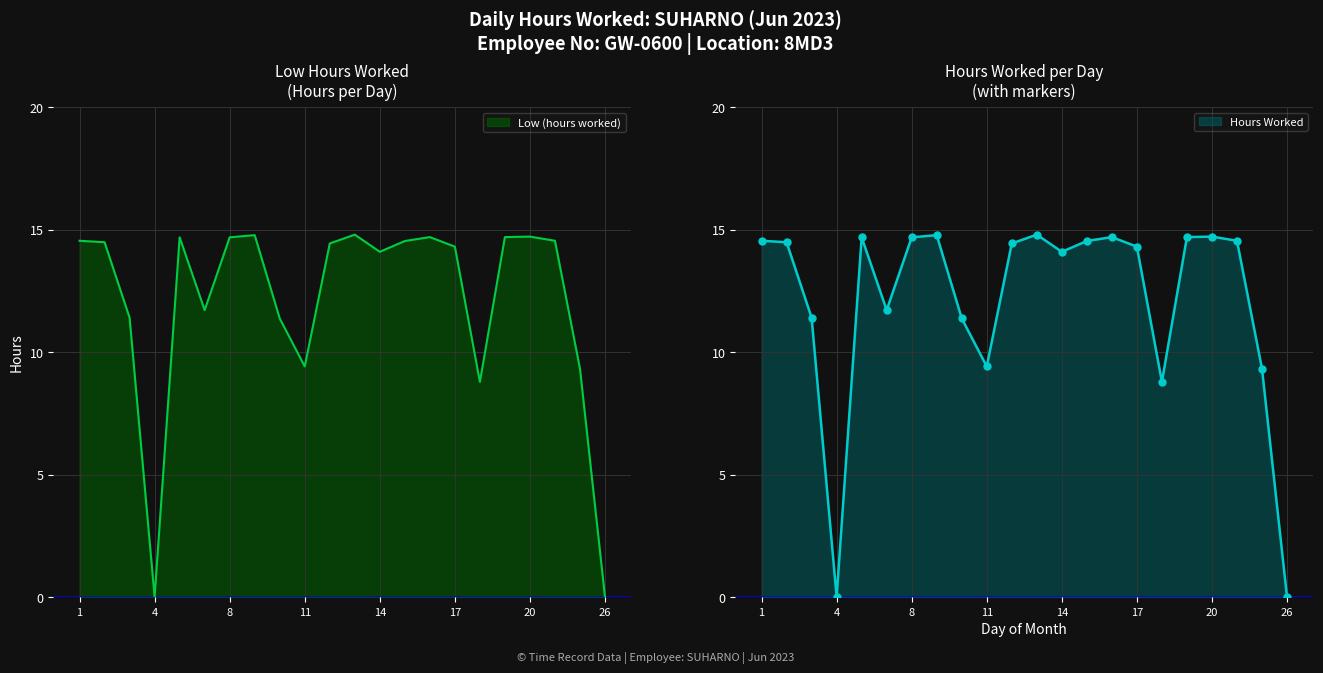

Does the chart have visible grid lines?

Yes